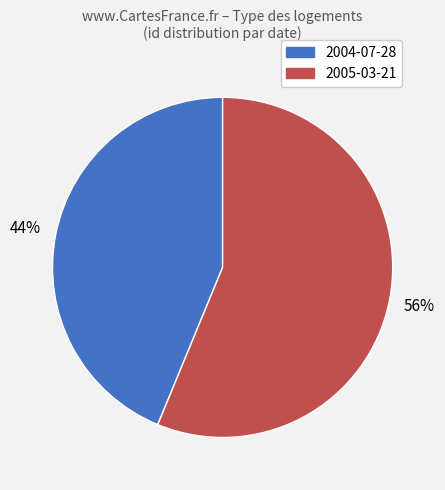

What is the majority slice?

2005-03-21